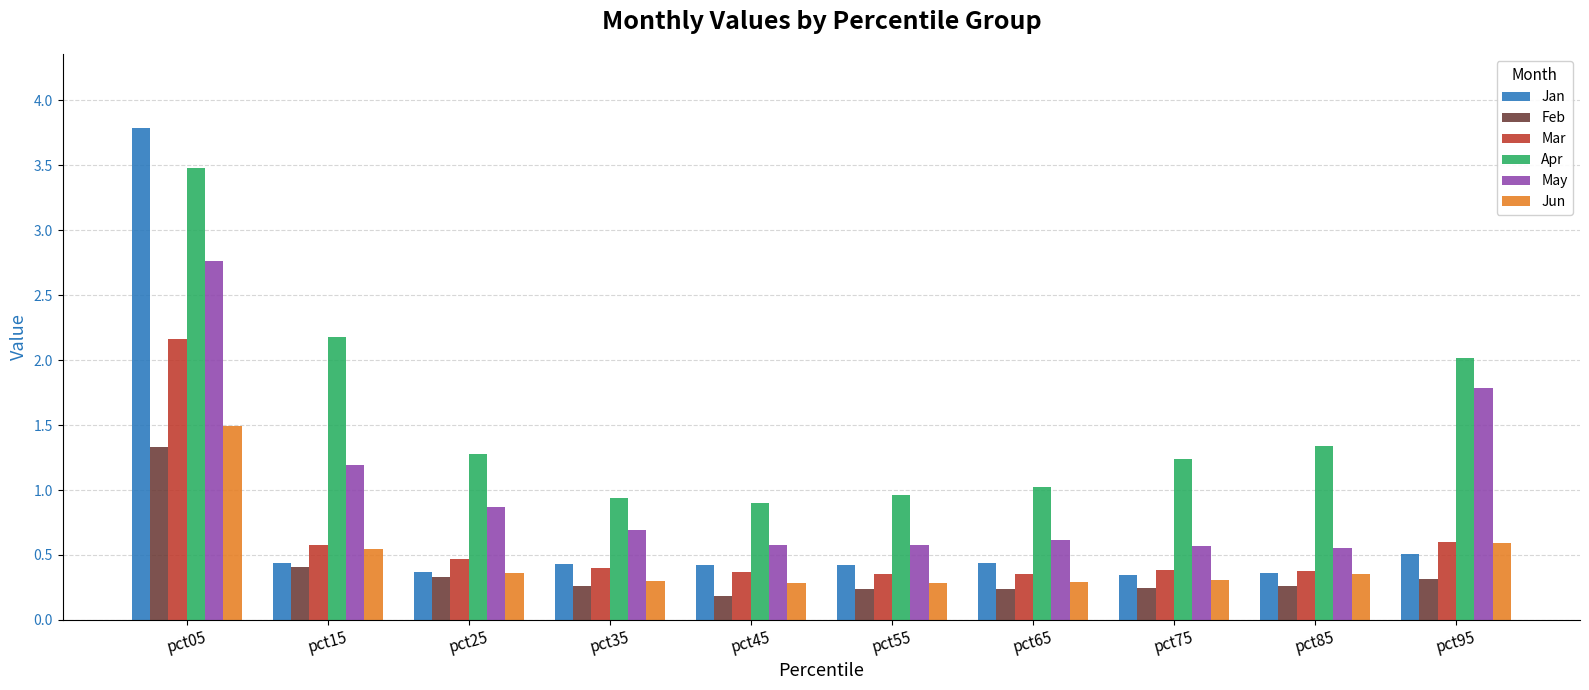

Which series has the widest spread of values?

Jan